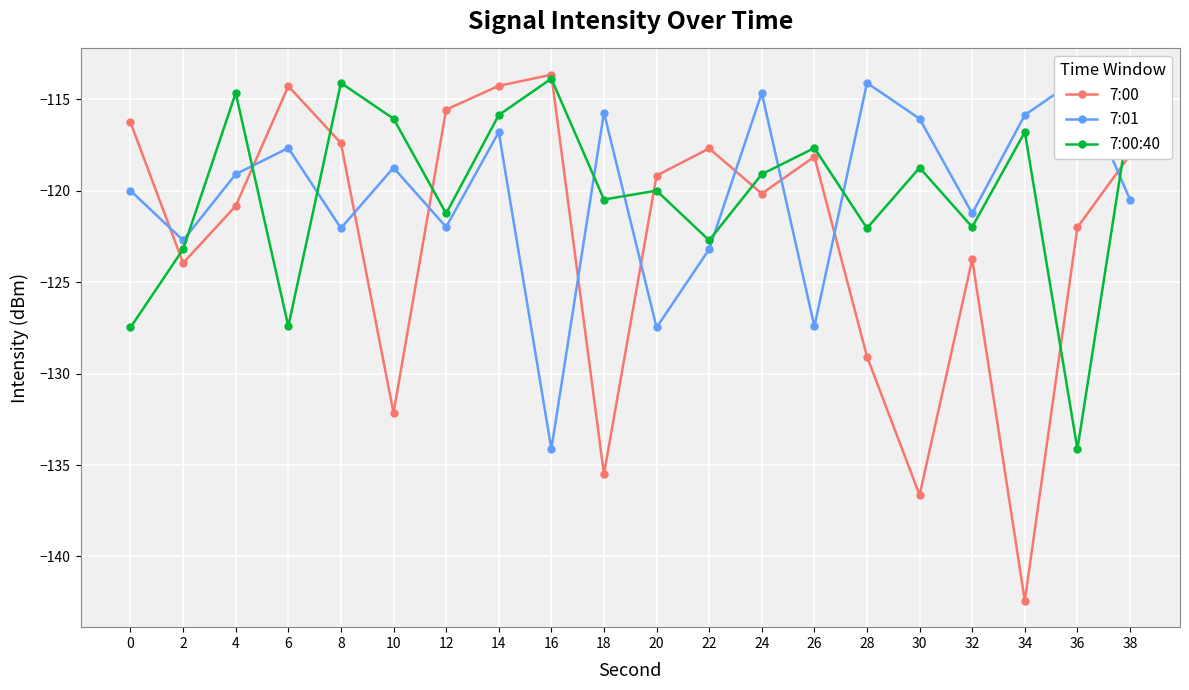

What is the difference between the 7:00 values at 30 and 28?

7.6